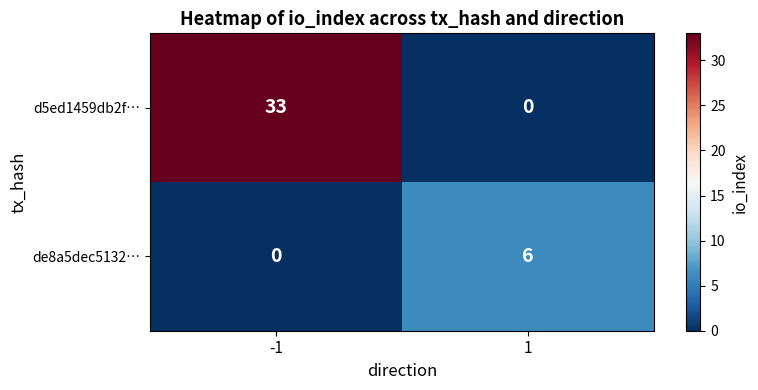

Is it true that d5ed1459db2f… equals 0 at 1?

True